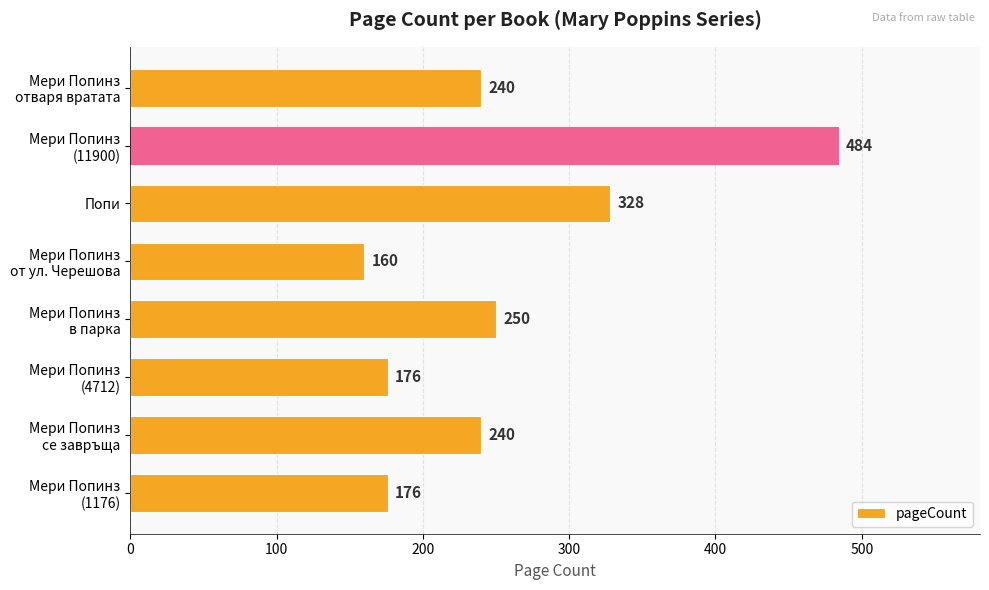

Where is the data nearest to the value 322?

Попи